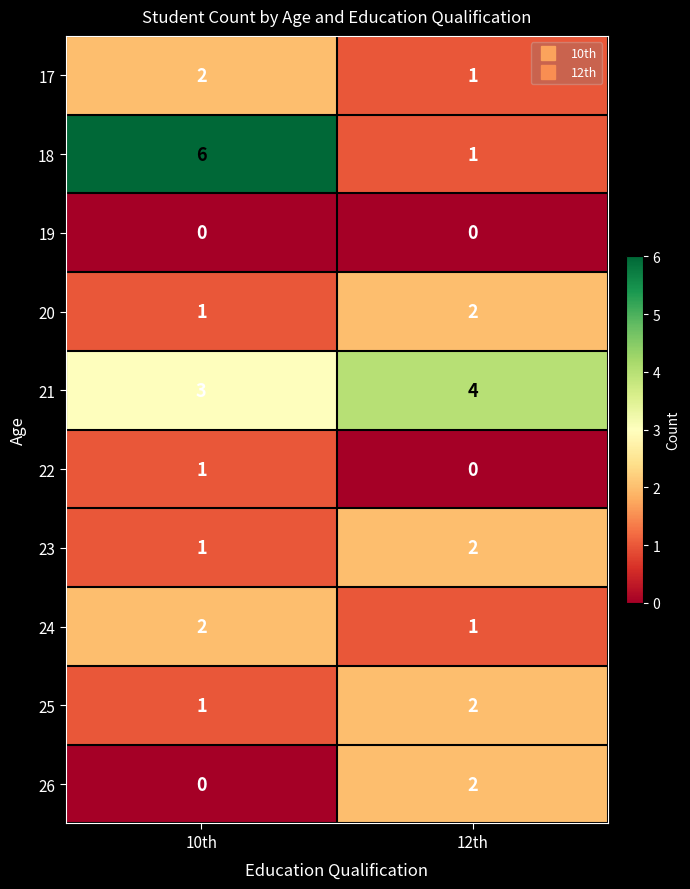

The 21 series shows 4 at 12th. True or false?

True